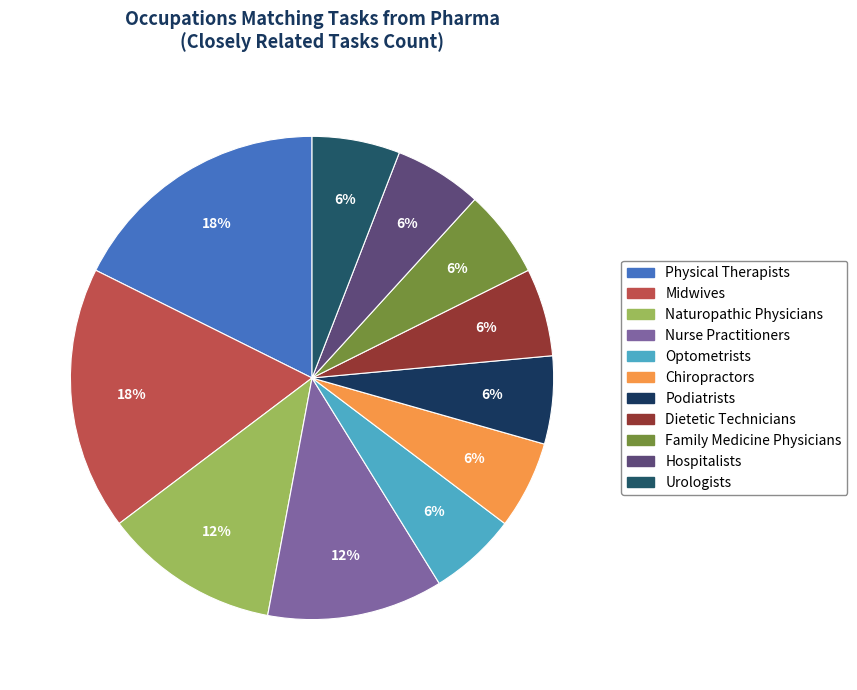

To the nearest percent, what is the difference between the largest and smallest slice percentages?

12%